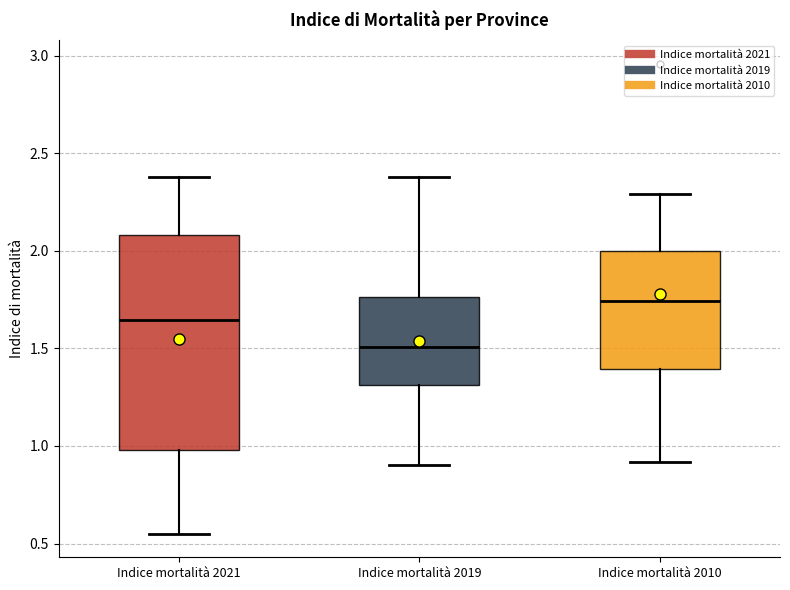

Which box is the tallest, from its lower edge to its upper edge?

Indice mortalità 2021